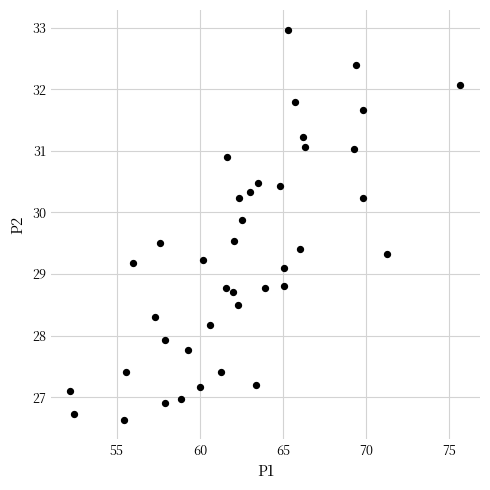

What Y value in the scatter plot is closest to 29?

29.1